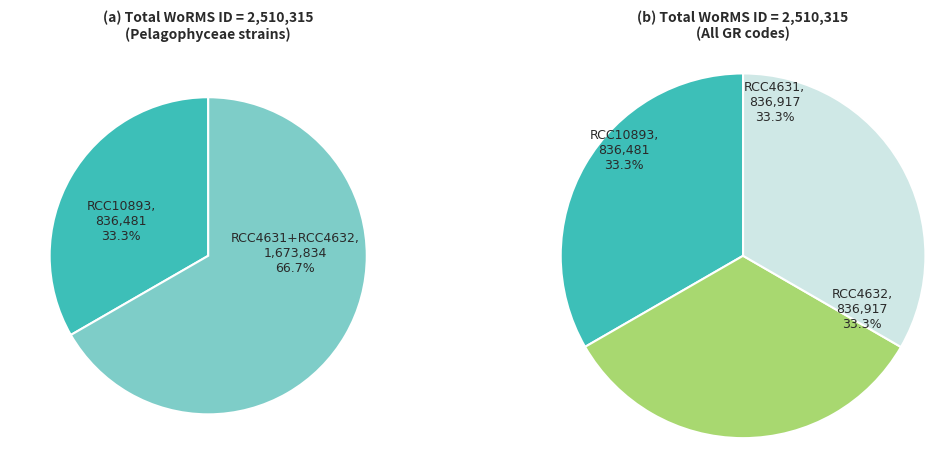

To the nearest percent, what is the combined percentage of RCC4632 and RCC4631?

67%